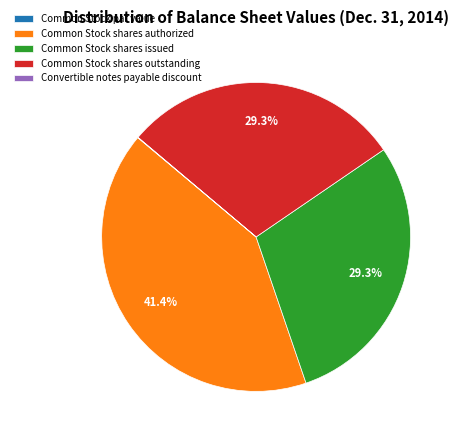

What percentage is the Common Stock shares authorized slice, to the nearest percent?

41%